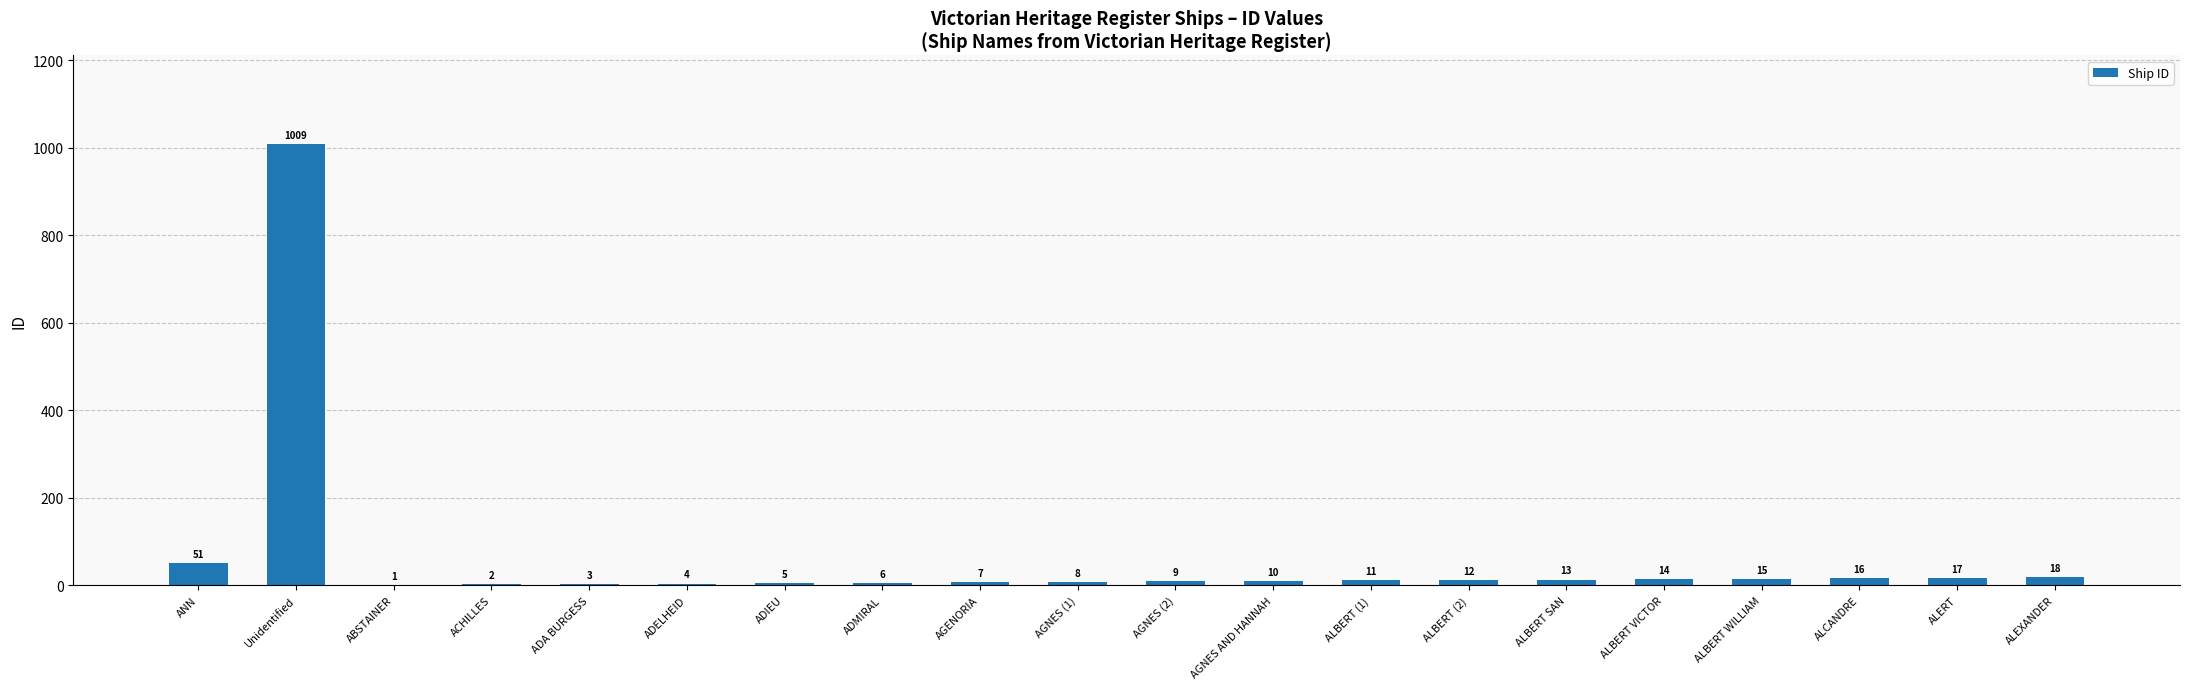

Reading left to right, what are all the values shown in this chart?

ANN=51	Unidentified=1009	ABSTAINER=1	ACHILLES=2	ADA BURGESS=3	ADELHEID=4	ADIEU=5	ADMIRAL=6	AGENORIA=7	AGNES (1)=8	AGNES (2)=9	AGNES AND HANNAH=10	ALBERT (1)=11	ALBERT (2)=12	ALBERT SAN=13	ALBERT VICTOR=14	ALBERT WILLIAM=15	ALCANDRE=16	ALERT=17	ALEXANDER=18